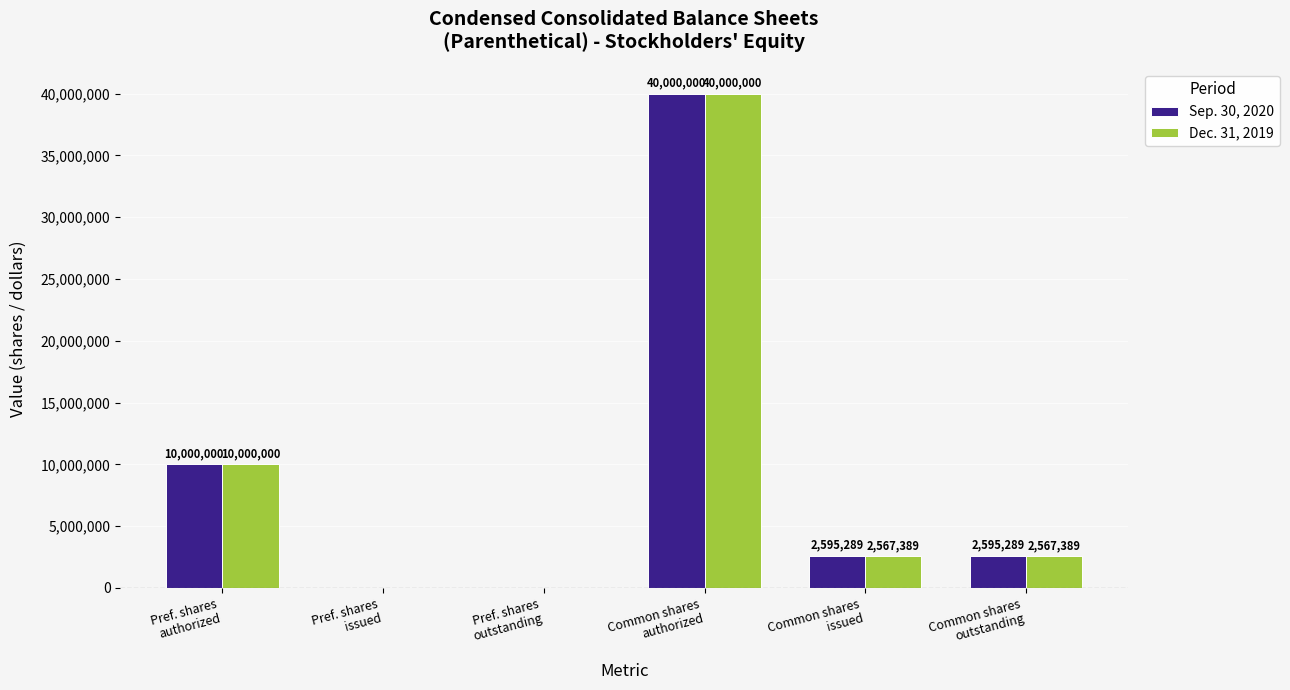

What are all the series names shown in the legend?

Sep. 30, 2020, Dec. 31, 2019